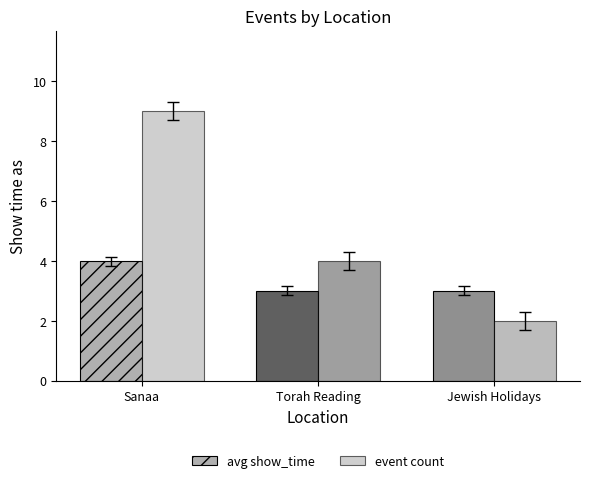

What is the difference between the highest and lowest values at Jewish Holidays?

1